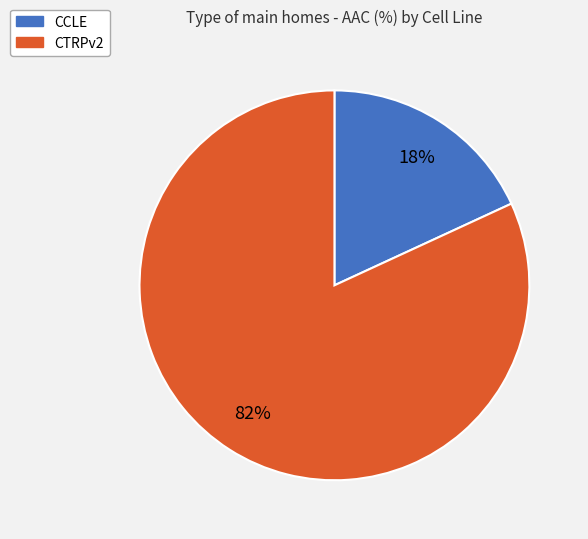

How many segments does this pie chart have?

2